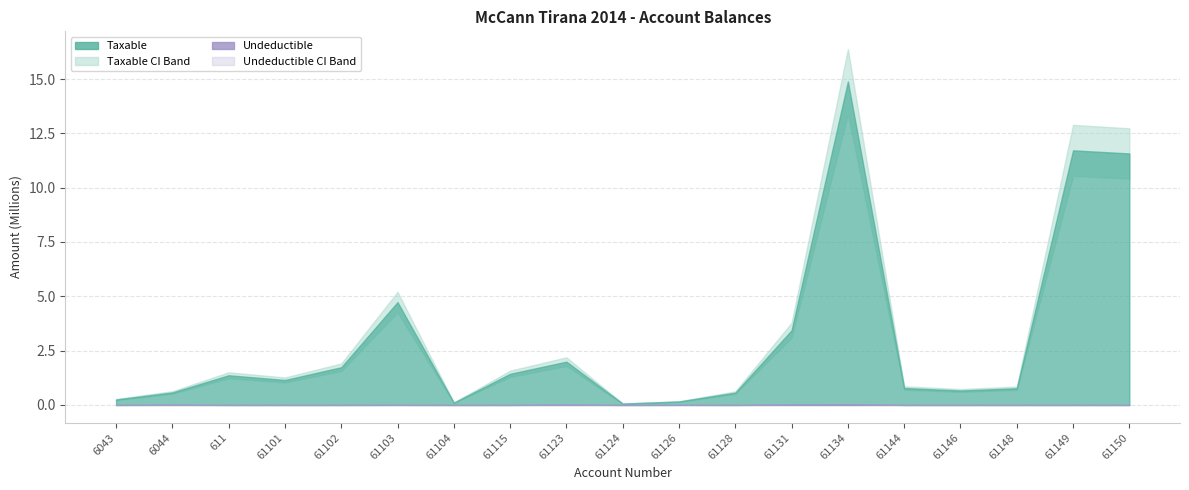

At which label is Taxable closest to 7474836?

61103